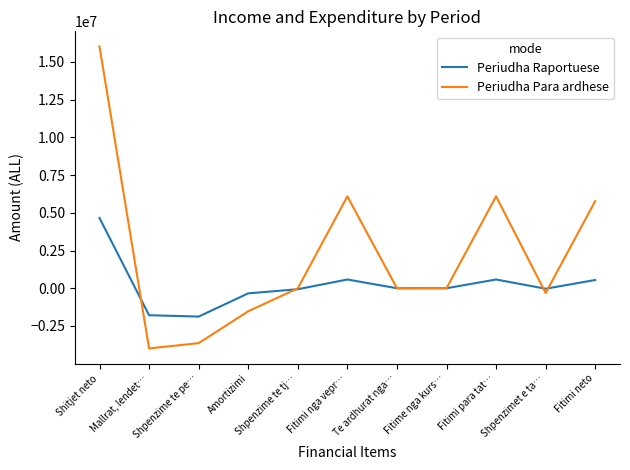

What is the sum of all Periudha Para ardhese values?

24501308